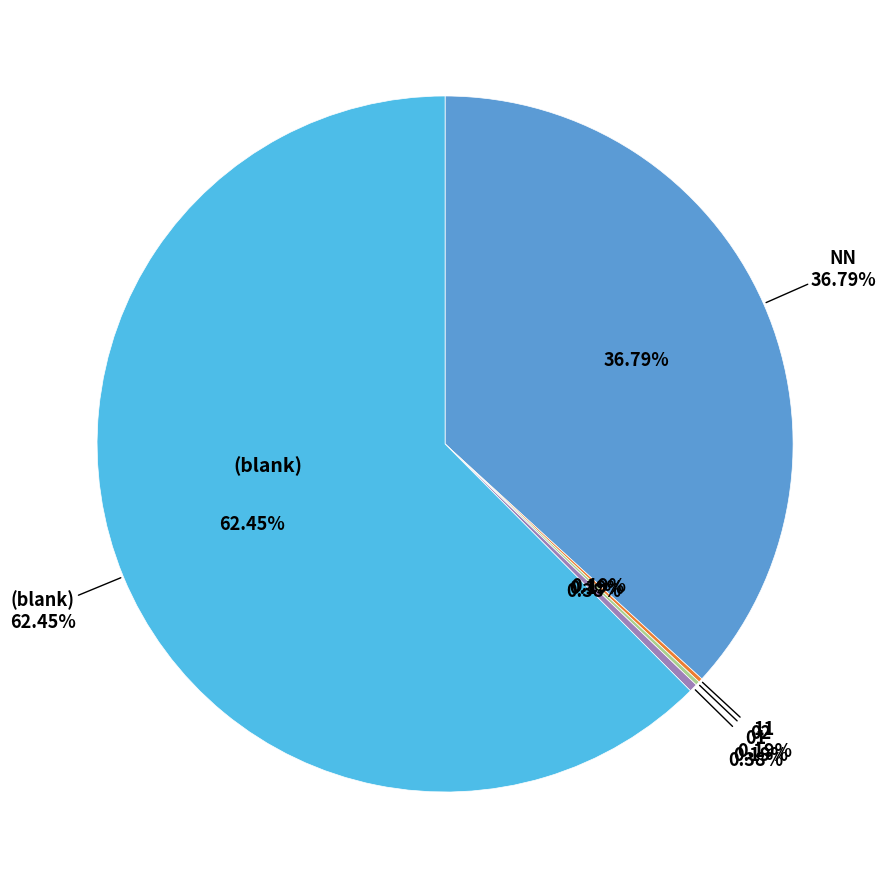

What is the total percentage of 03 and 11?

0.2%